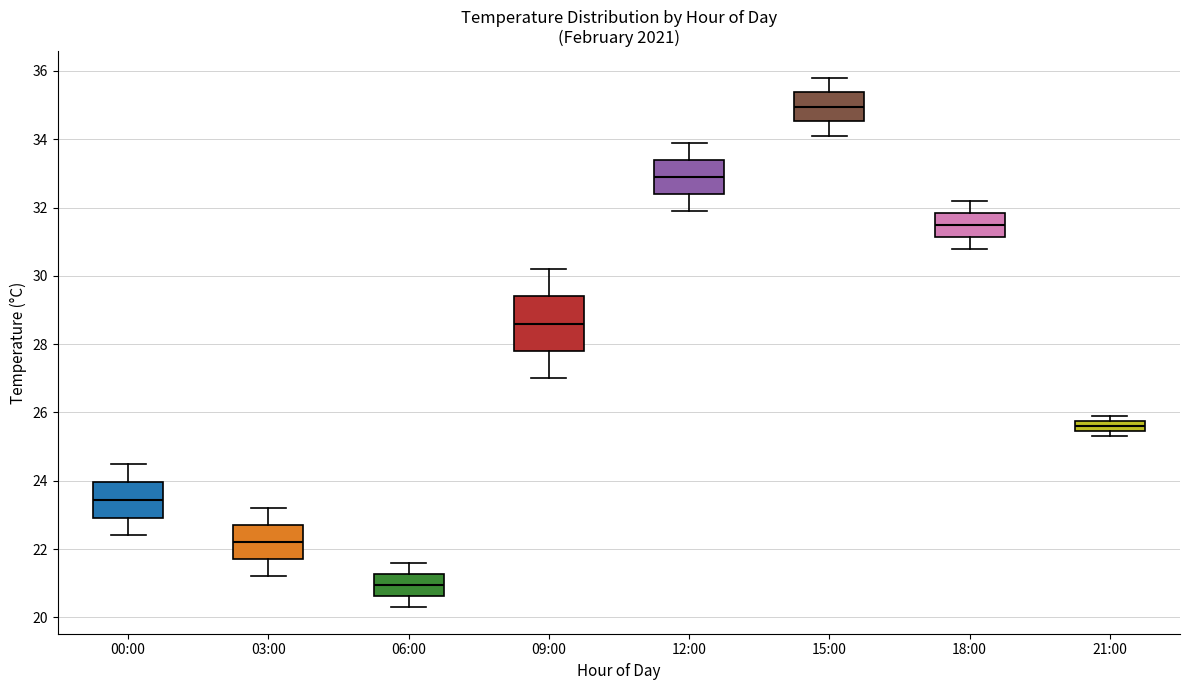

Where is the upper edge of the box for 12:00 on the y-axis? The values are not printed on the chart, so give them approximately, as read against the axis.

33.4